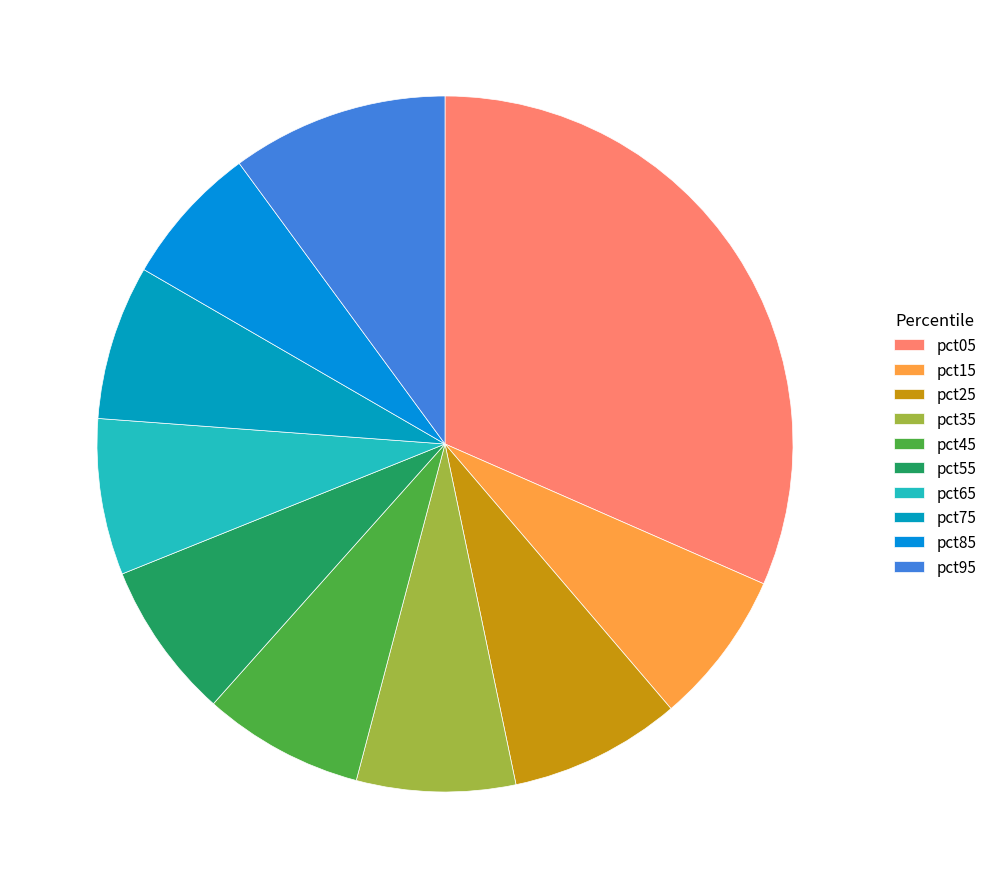

Which slice is the smallest?

pct85